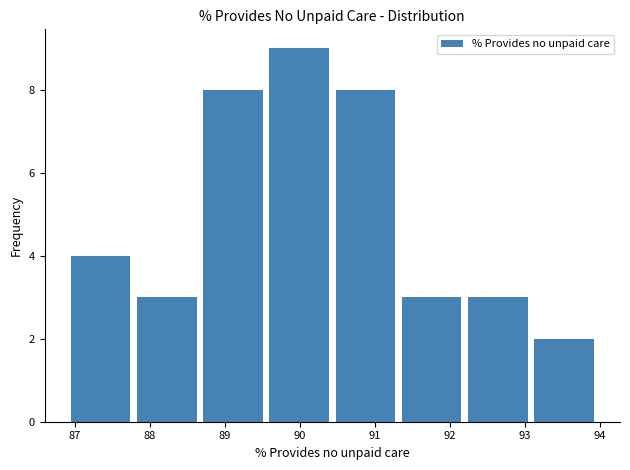

Reading left to right, transcribe this chart: for each bar, give the range it covers on the x-axis and its height. Neither the bar edges nor the heights are printed on the chart, so give them approximately, as read against the axes.

86.9 to 87.8: 4
87.8 to 88.7: 3
88.7 to 89.6: 8
89.6 to 90.4: 9
90.4 to 91.3: 8
91.3 to 92.2: 3
92.2 to 93.1: 3
93.1 to 94.0: 2